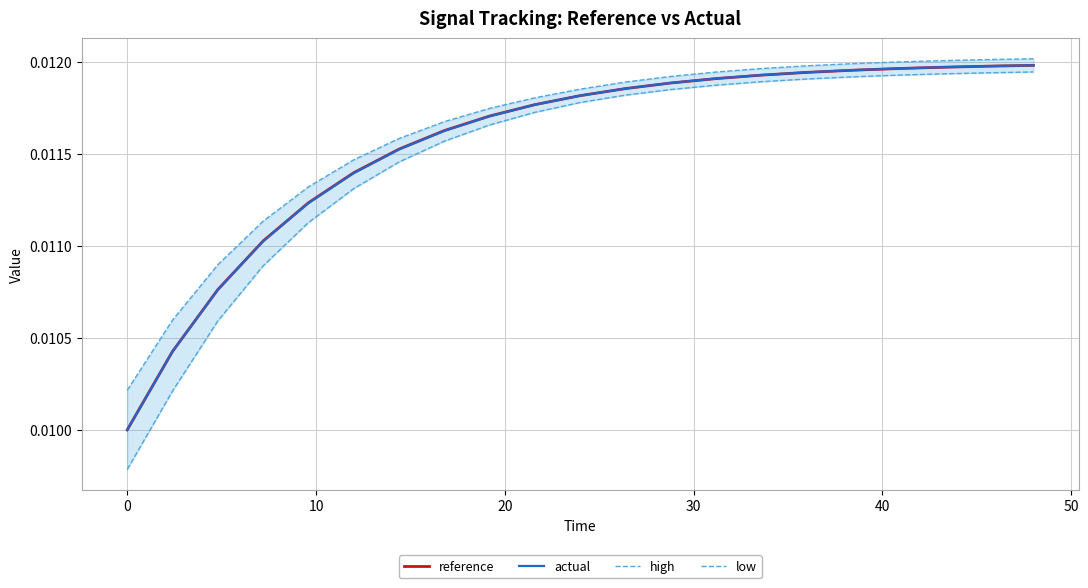

True or false: high and reference cross at least once.

False